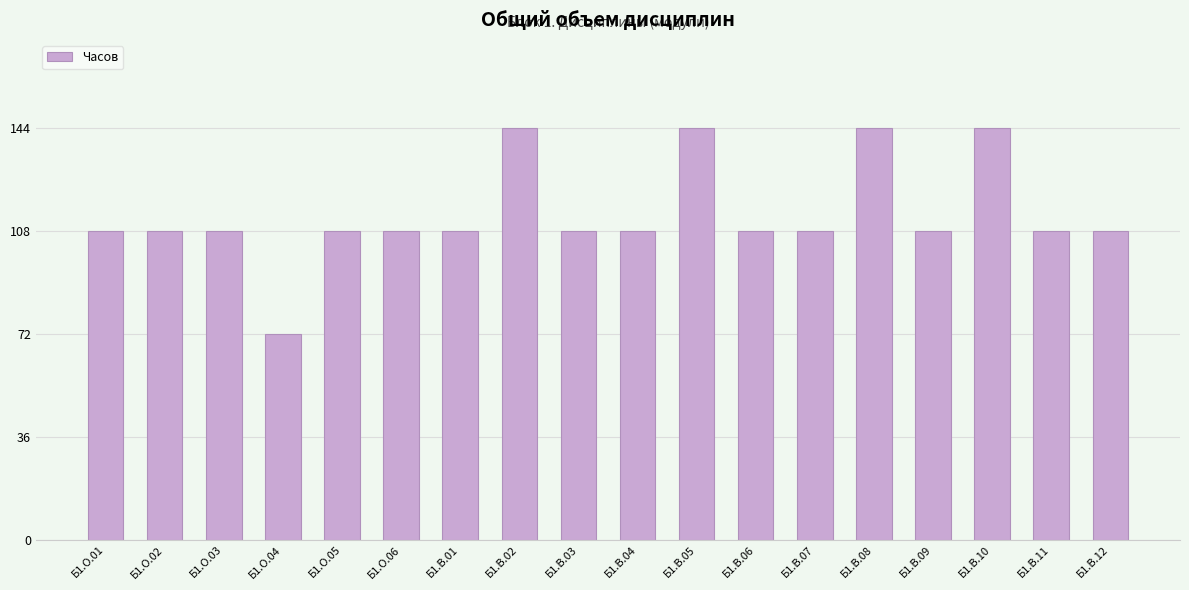

What is the value of the 2nd bar from the left?

108